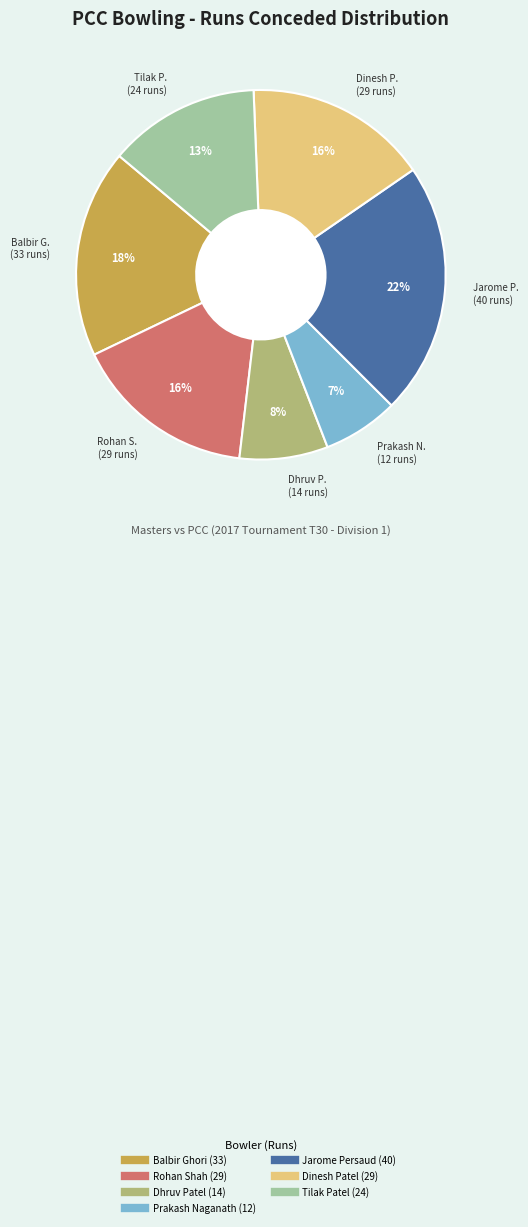

To the nearest percent, what percentage of the pie is Rohan Shah?

16%